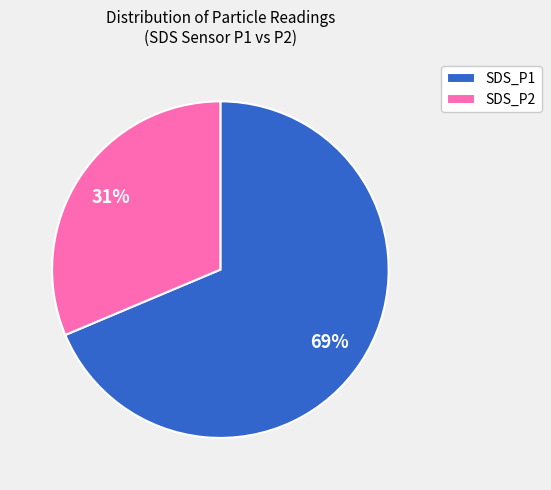

What is the smallest slice in the pie chart?

SDS_P2